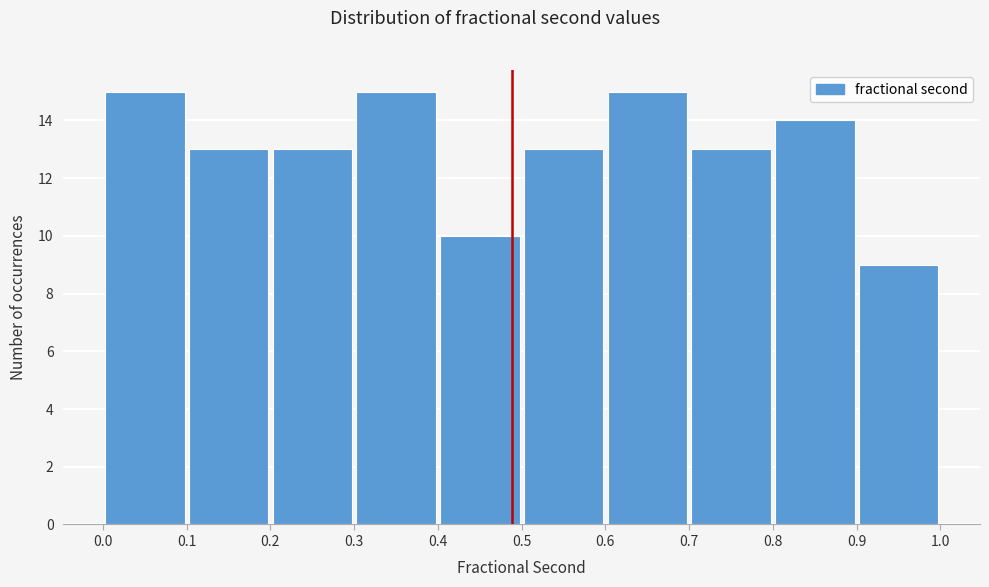

Reading left to right, transcribe this chart: for each bar, give the range it covers on the x-axis and its height. The values are not printed on the chart, so give them approximately, as read against the axis.

0.0 to 0.1: 15
0.1 to 0.2: 13
0.2 to 0.3: 13
0.3 to 0.4: 15
0.4 to 0.5: 10
0.5 to 0.6: 13
0.6 to 0.7: 15
0.7 to 0.8: 13
0.8 to 0.9: 14
0.9 to 1.0: 9